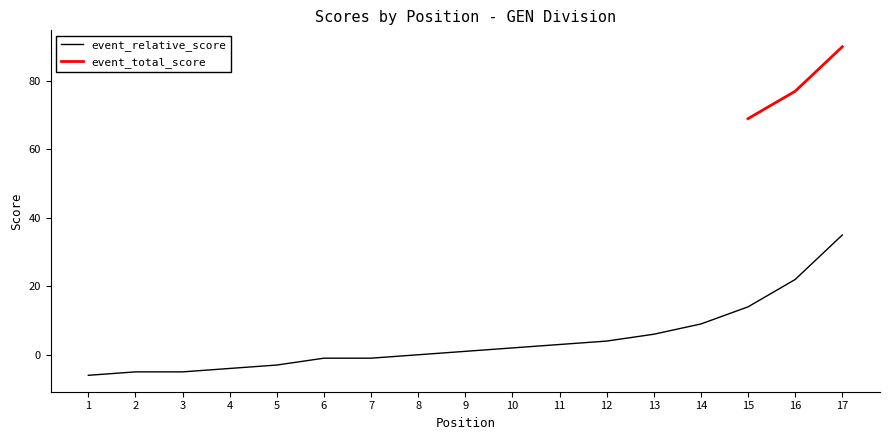

What is the sum of all values?

71